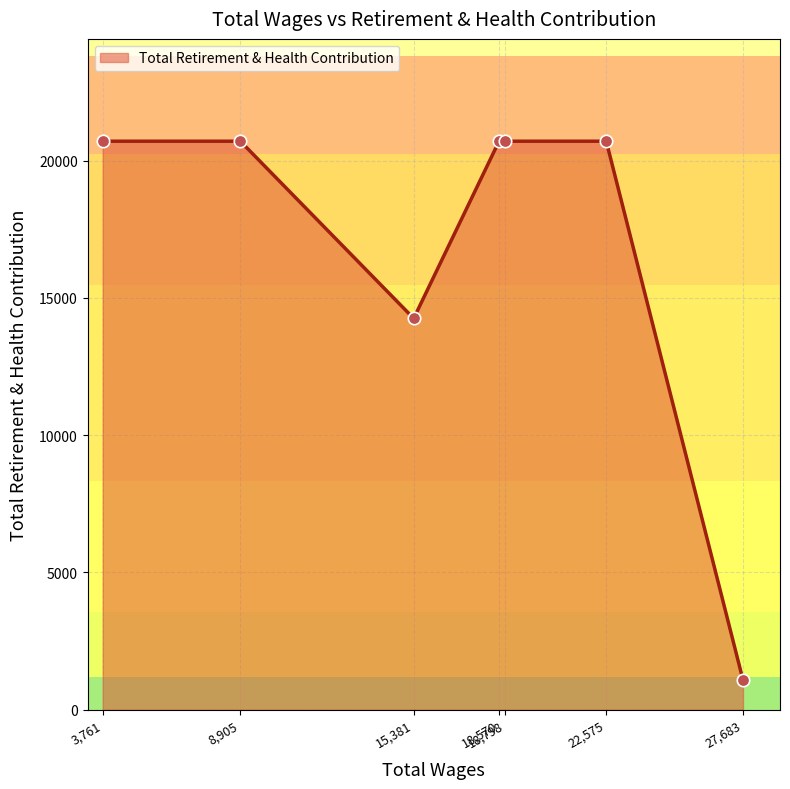

What is the ratio of the value at 22,575 to the value at 18,798?

1.0